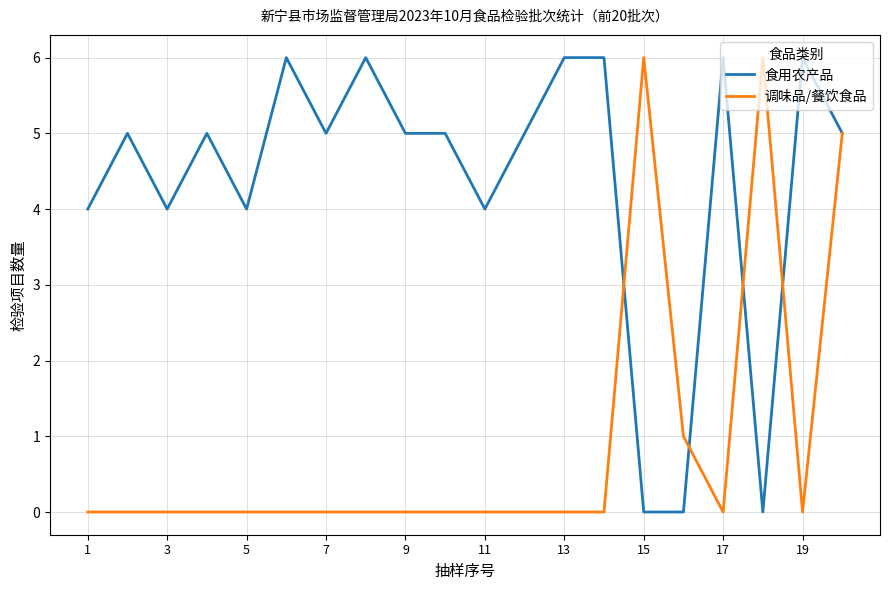

Rank the series by their average value, from lowest to highest.

调味品/餐饮食品, 食用农产品